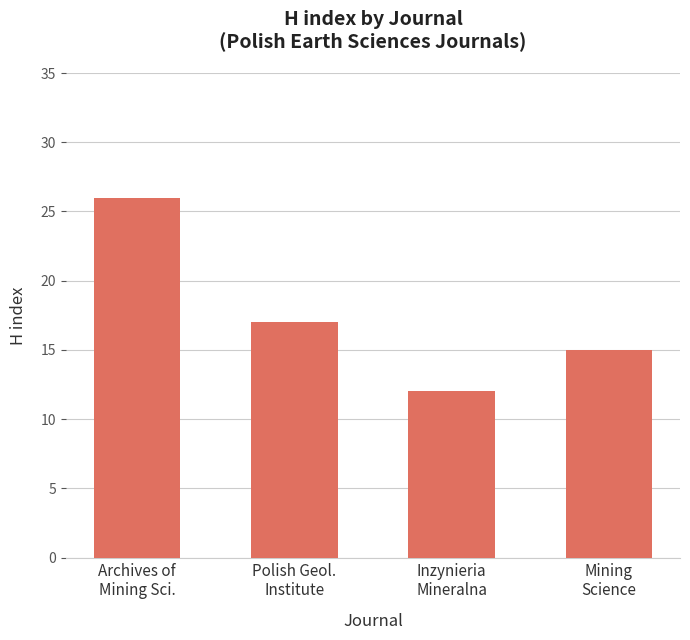

Reading left to right, extract all data points from this chart.

Archives of
Mining Sci.=26	Polish Geol.
Institute=17	Inzynieria
Mineralna=12	Mining
Science=15